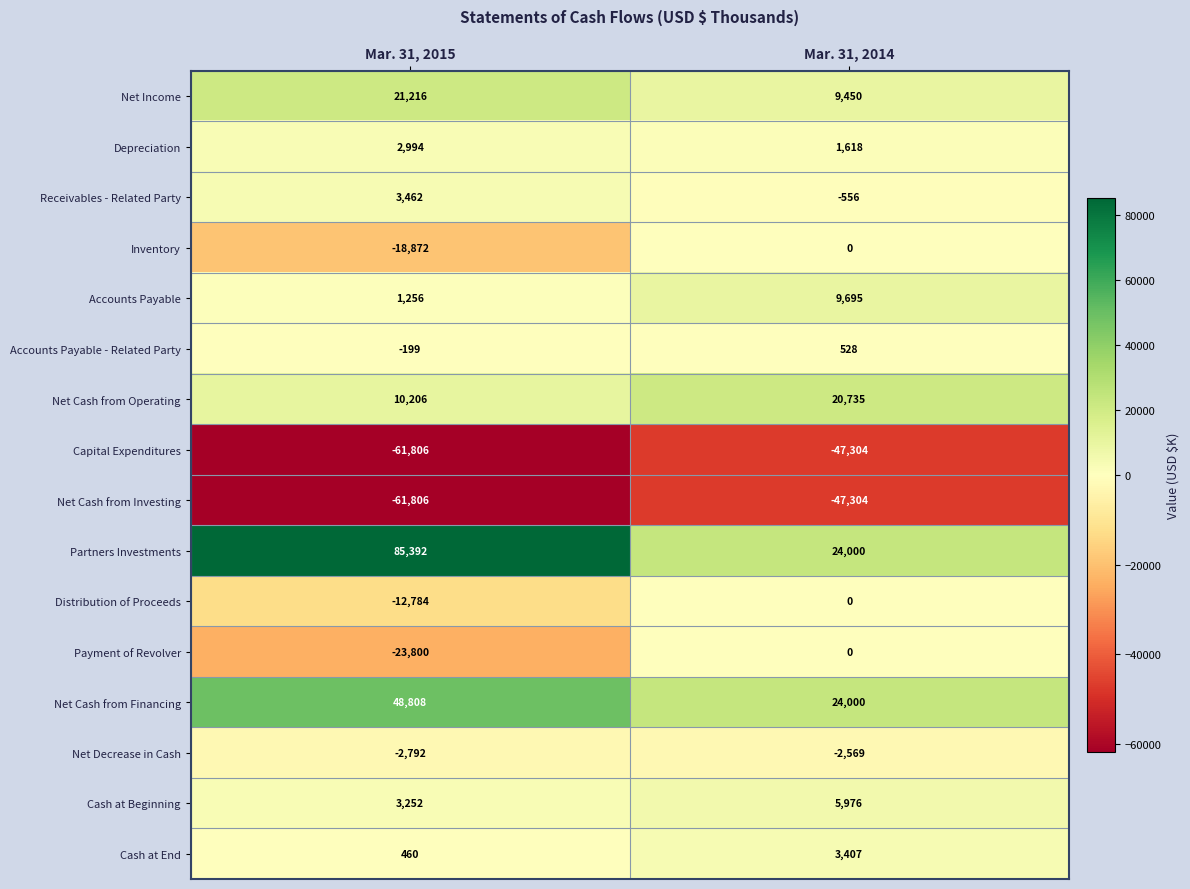

At which label does Net Cash from Investing reach its peak?

Mar. 31, 2014